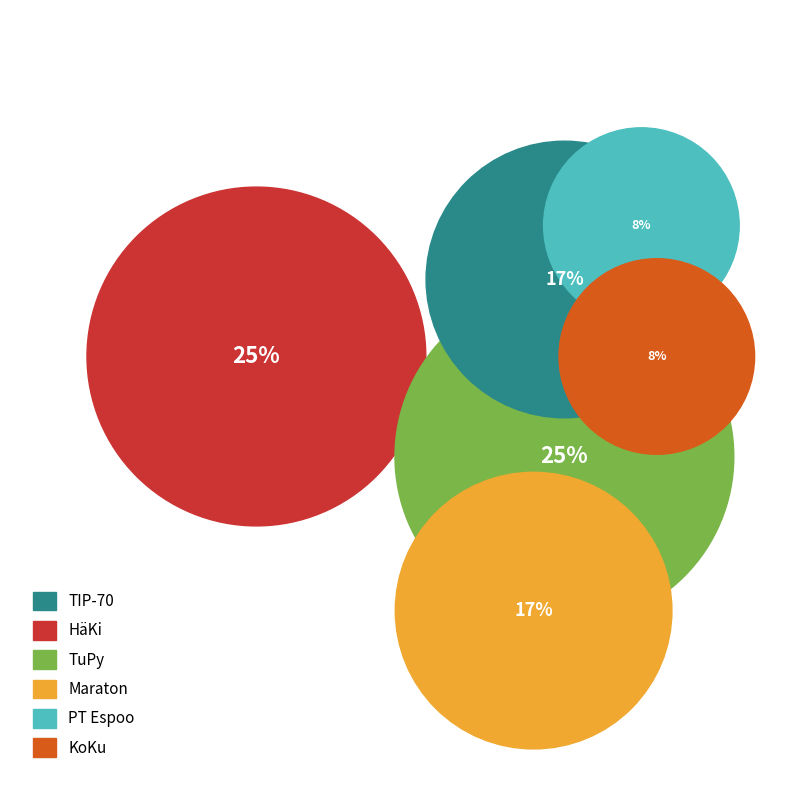

The PT Espoo slice represents 21% of the pie. True or false?

False